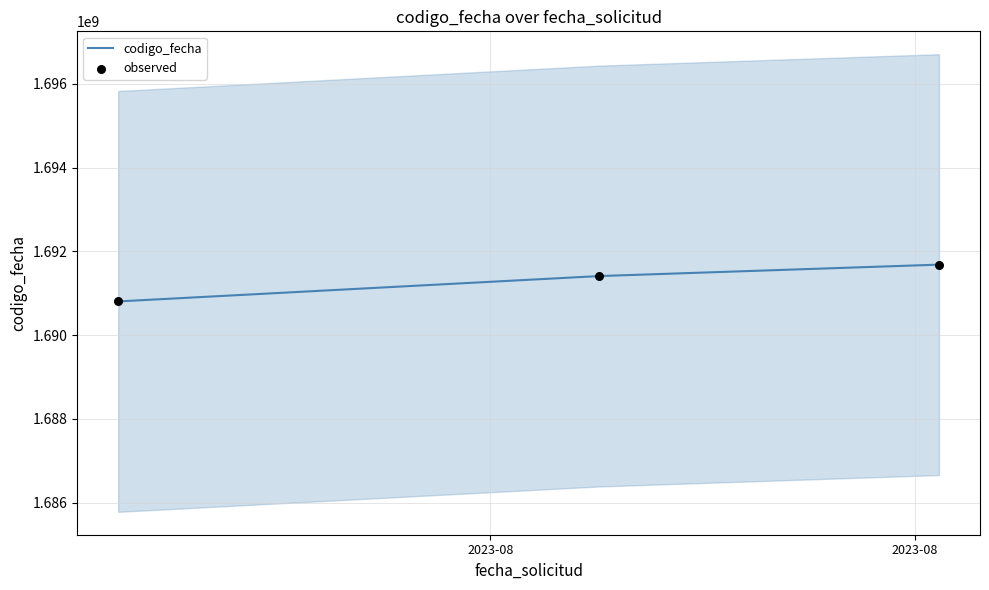

Which series contains the lowest Y value?

codigo_fecha